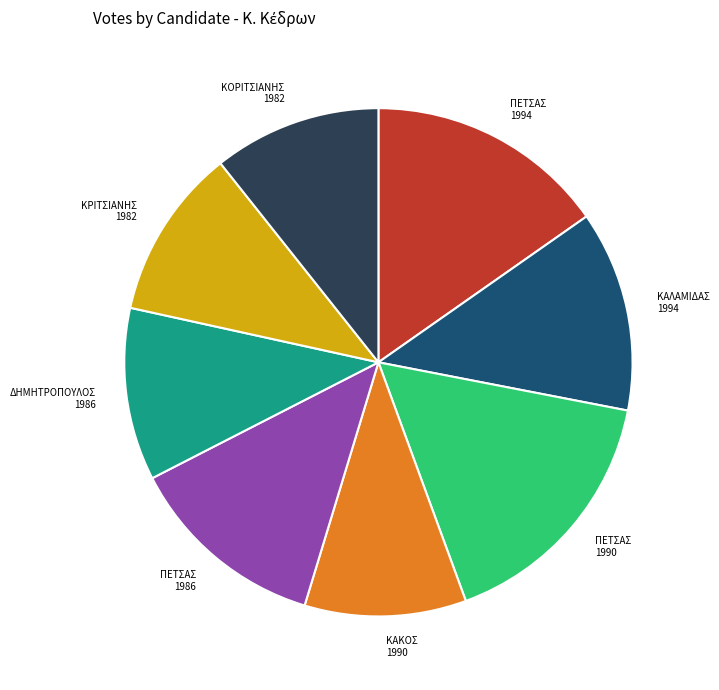

True or false: ΚΑΛΑΜΙΔΑΣ 1994 accounts for 13% of the total.

True